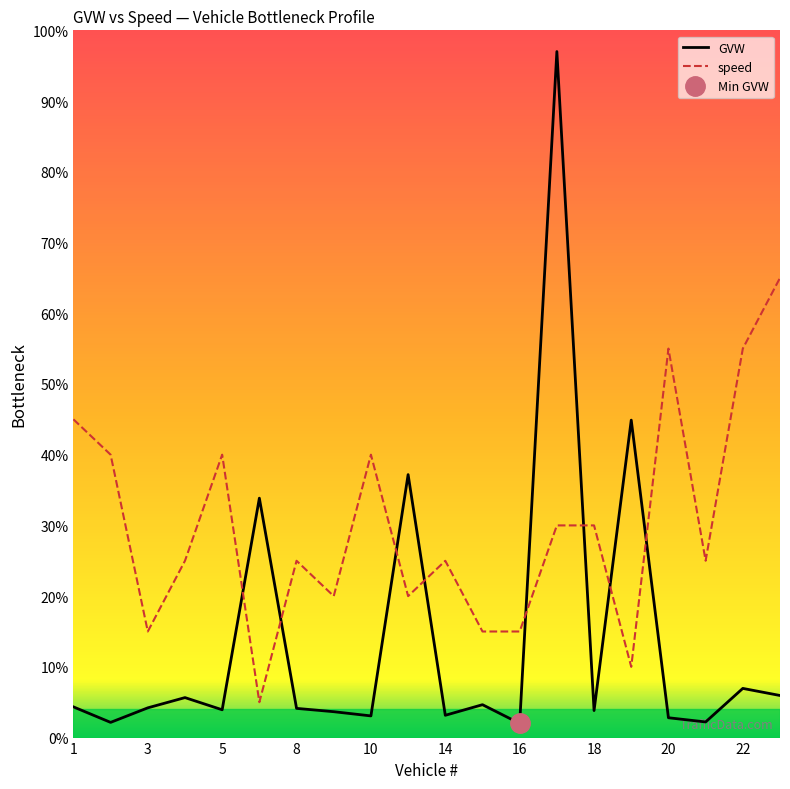

Reading left to right, transcribe all the data shown in this chart.

GVW: 4.3	2.1	4.2	5.7	3.9	33.9	4.1	3.7	3.1	37.2	3.2	4.7	2.0	97.0	3.8	44.9	2.8	2.2	7.0	6.0
speed: 45.0	40.0	15.0	25.0	40.0	5.0	25.0	20.0	40.0	20.0	25.0	15.0	15.0	30.0	30.0	10.0	55.0	25.0	55.0	65.0